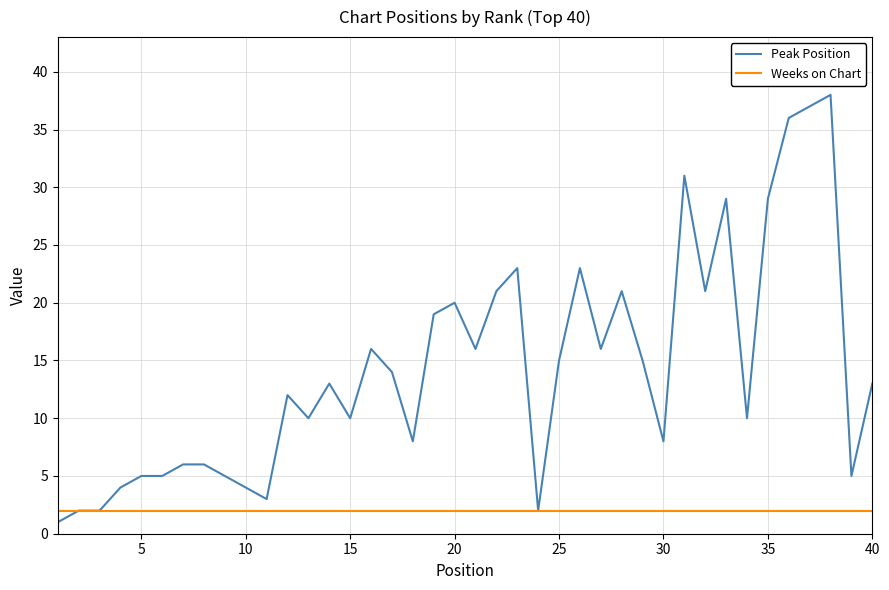

List the series in order of their peak value, lowest first.

Weeks on Chart, Peak Position